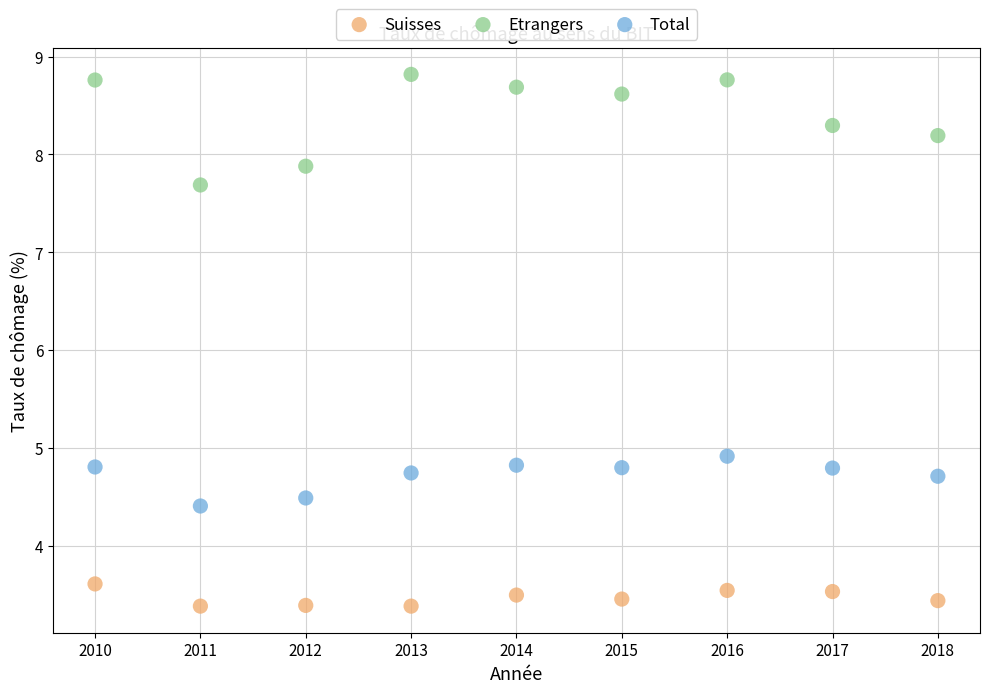

Which series reaches the maximum Y coordinate?

Etrangers